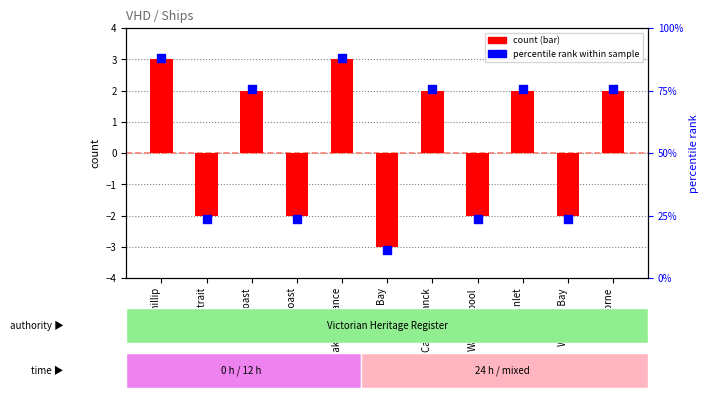

Is the value of count (log2 style) at Warrnambool greater than the value of percentile rank at East Coast?

No